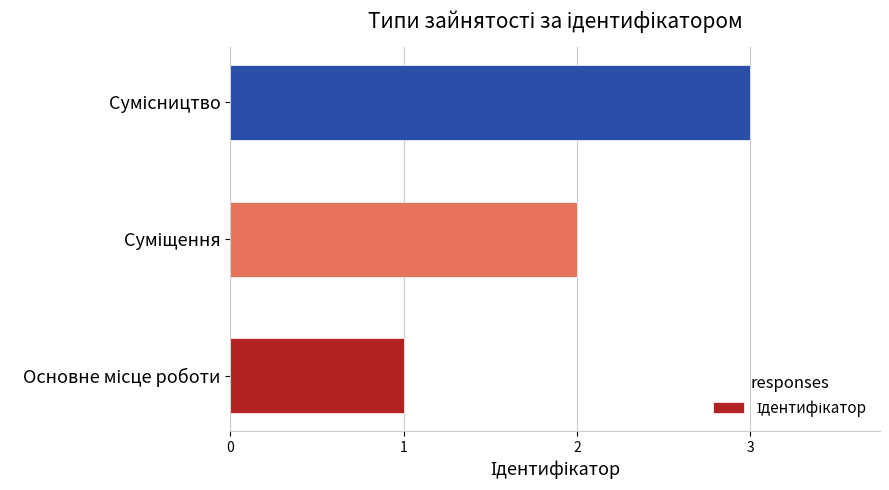

Are the bars grouped side by side (vs. stacked)?

No